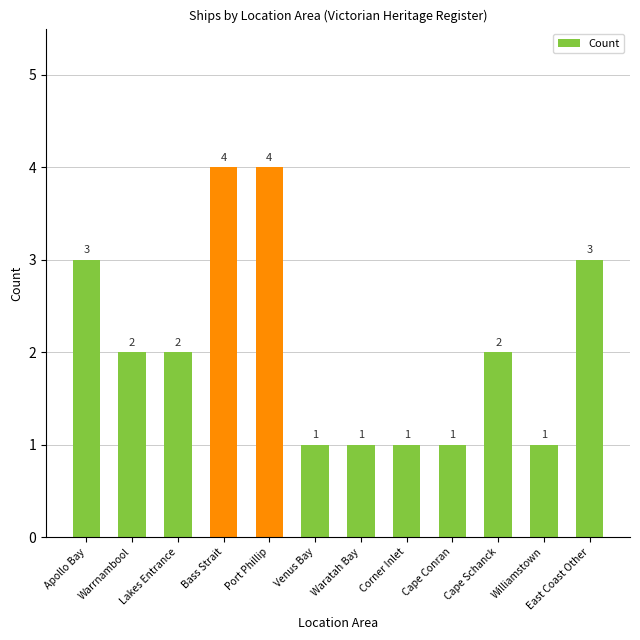

Reading left to right, transcribe all the data shown in this chart.

3	2	2	4	4	1	1	1	1	2	1	3